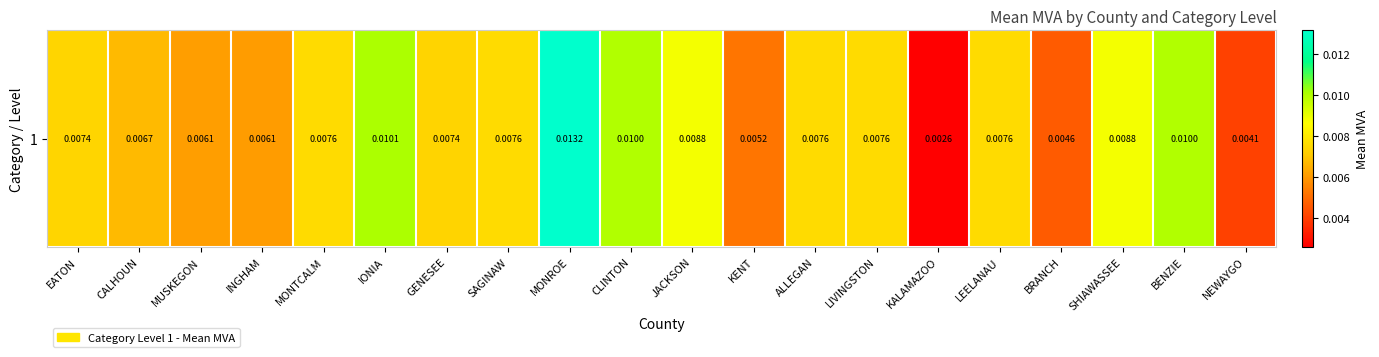

Rank the categories by value from highest to lowest.

MONROE, IONIA, CLINTON, BENZIE, JACKSON, SHIAWASSEE, MONTCALM, SAGINAW, ALLEGAN, LIVINGSTON, LEELANAU, EATON, GENESEE, CALHOUN, MUSKEGON, INGHAM, KENT, BRANCH, NEWAYGO, KALAMAZOO